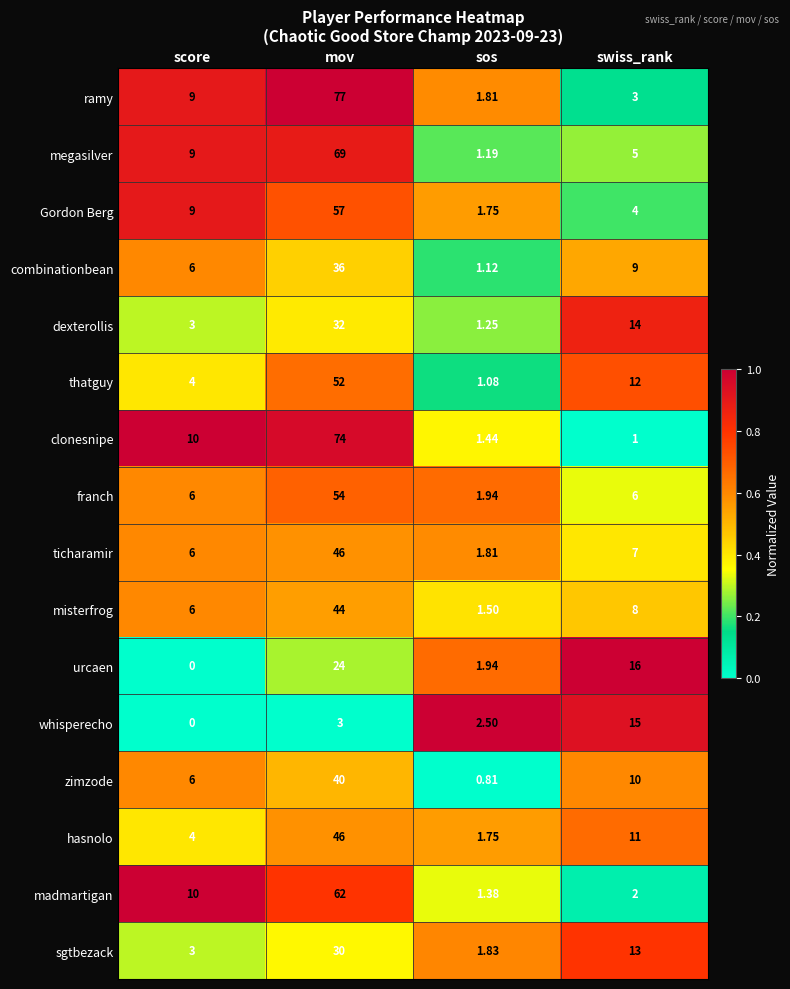

Which series has the largest total across all categories?

ramy